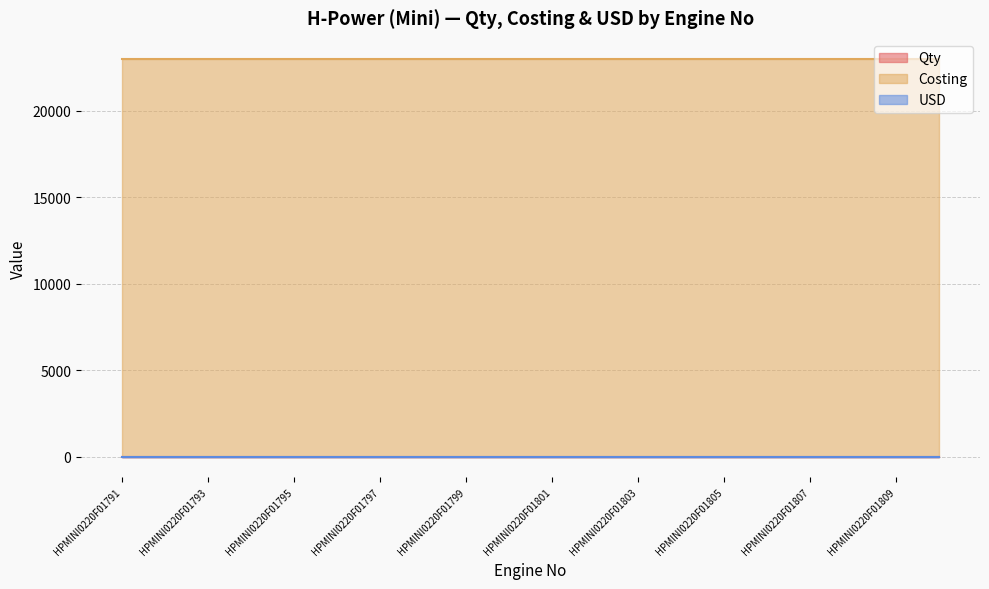

Reading left to right, extract all data points from this chart.

Qty: HPMINI0220F01791=1	HPMINI0220F01792=1	HPMINI0220F01793=1	HPMINI0220F01794=1	HPMINI0220F01795=1	HPMINI0220F01796=1	HPMINI0220F01797=1	HPMINI0220F01798=1	HPMINI0220F01799=1	HPMINI0220F01800=1	HPMINI0220F01801=1	HPMINI0220F01802=1	HPMINI0220F01803=1	HPMINI0220F01804=1	HPMINI0220F01805=1	HPMINI0220F01806=1	HPMINI0220F01807=1	HPMINI0220F01808=1	HPMINI0220F01809=1	HPMINI0220F01810=1
Costing: HPMINI0220F01791=23000	HPMINI0220F01792=23000	HPMINI0220F01793=23000	HPMINI0220F01794=23000	HPMINI0220F01795=23000	HPMINI0220F01796=23000	HPMINI0220F01797=23000	HPMINI0220F01798=23000	HPMINI0220F01799=23000	HPMINI0220F01800=23000	HPMINI0220F01801=23000	HPMINI0220F01802=23000	HPMINI0220F01803=23000	HPMINI0220F01804=23000	HPMINI0220F01805=23000	HPMINI0220F01806=23000	HPMINI0220F01807=23000	HPMINI0220F01808=23000	HPMINI0220F01809=23000	HPMINI0220F01810=23000
USD: HPMINI0220F01791=0	HPMINI0220F01792=0	HPMINI0220F01793=0	HPMINI0220F01794=0	HPMINI0220F01795=0	HPMINI0220F01796=0	HPMINI0220F01797=0	HPMINI0220F01798=0	HPMINI0220F01799=0	HPMINI0220F01800=0	HPMINI0220F01801=0	HPMINI0220F01802=0	HPMINI0220F01803=0	HPMINI0220F01804=0	HPMINI0220F01805=0	HPMINI0220F01806=0	HPMINI0220F01807=0	HPMINI0220F01808=0	HPMINI0220F01809=0	HPMINI0220F01810=0